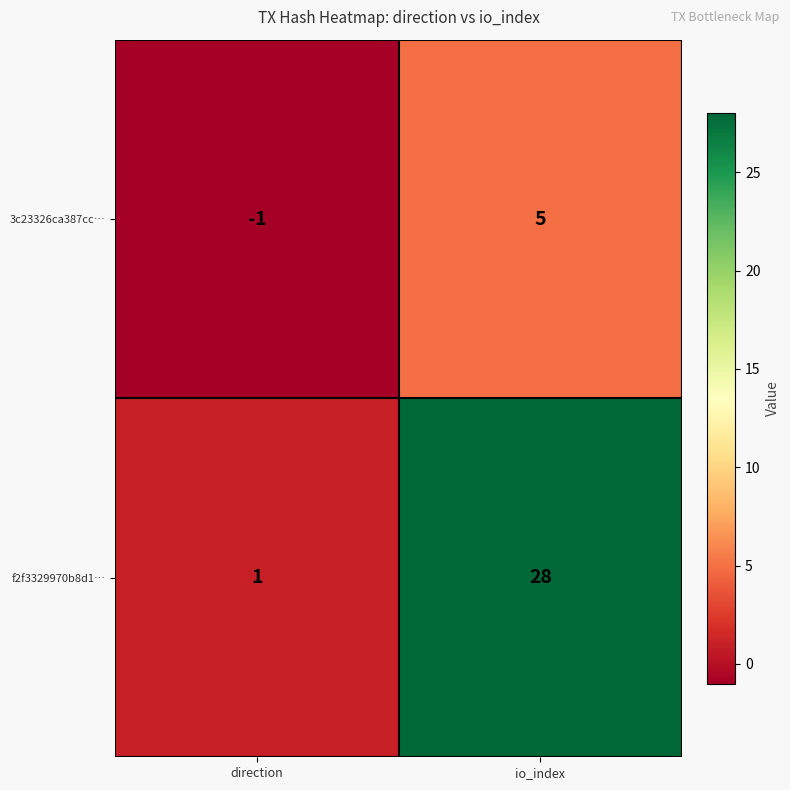

At which label does 3c23326ca387cc… reach its peak?

io_index